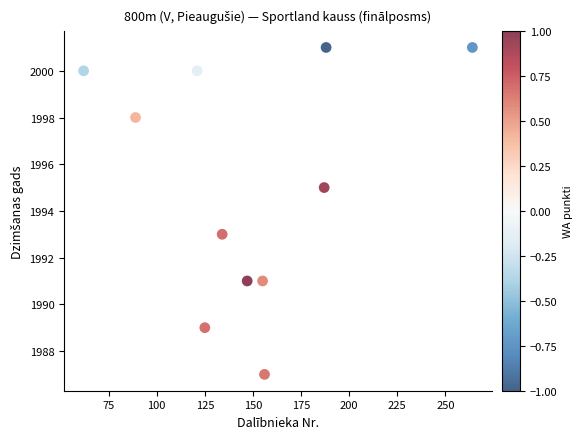

What is the average Y value?

1995